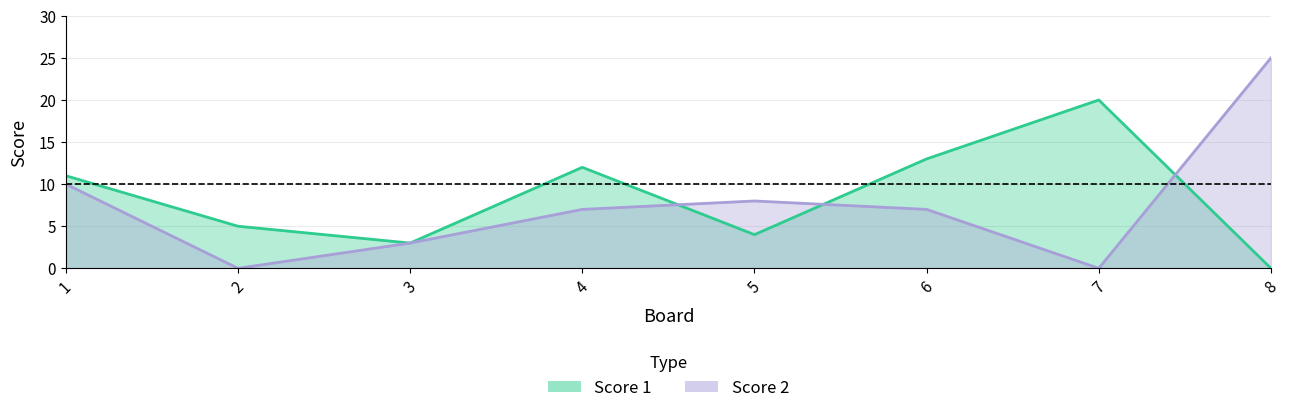

The value of Score 1 at 3 is 5. True or false?

False